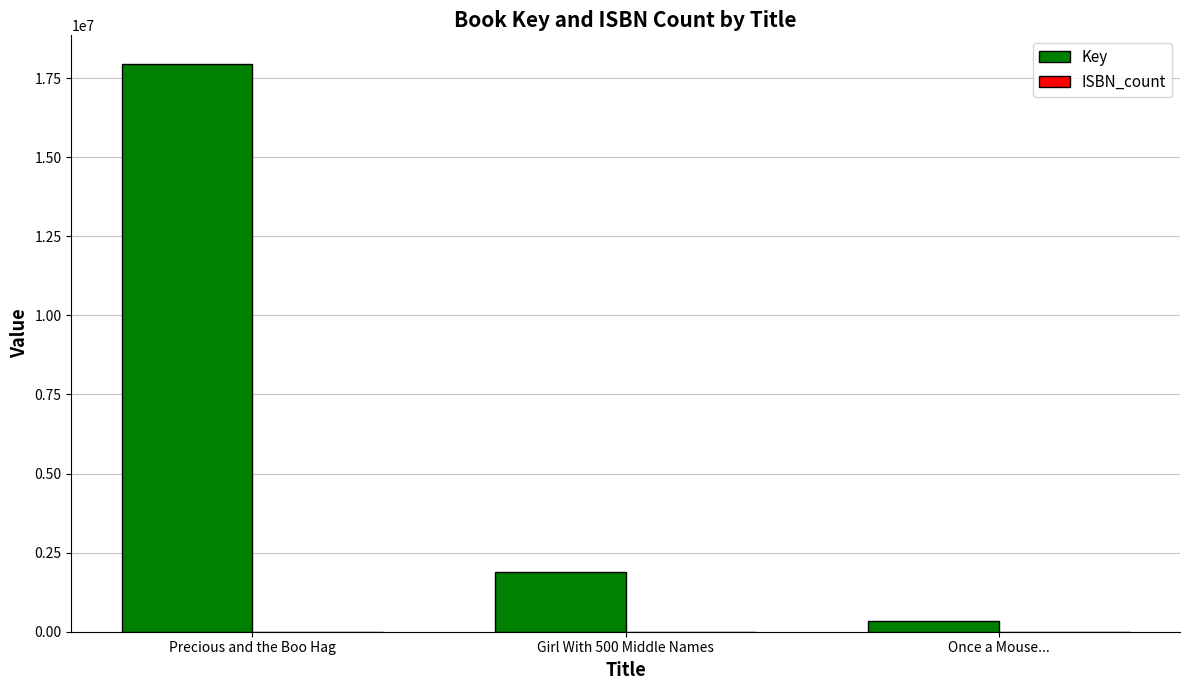

Which series changed the most between Girl With 500 Middle Names and Once a Mouse...?

Key